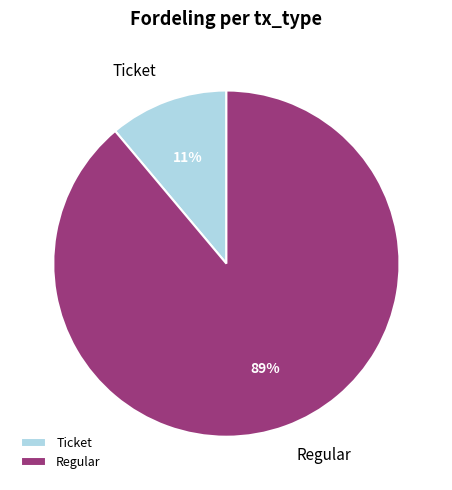

Do Ticket and Regular together represent more than half of the pie?

Yes